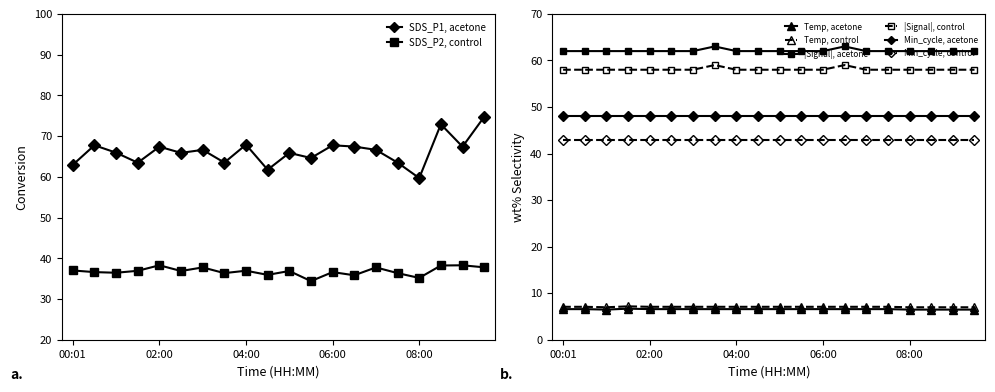

True or false: Temp and SDS_P2 cross at least once.

False